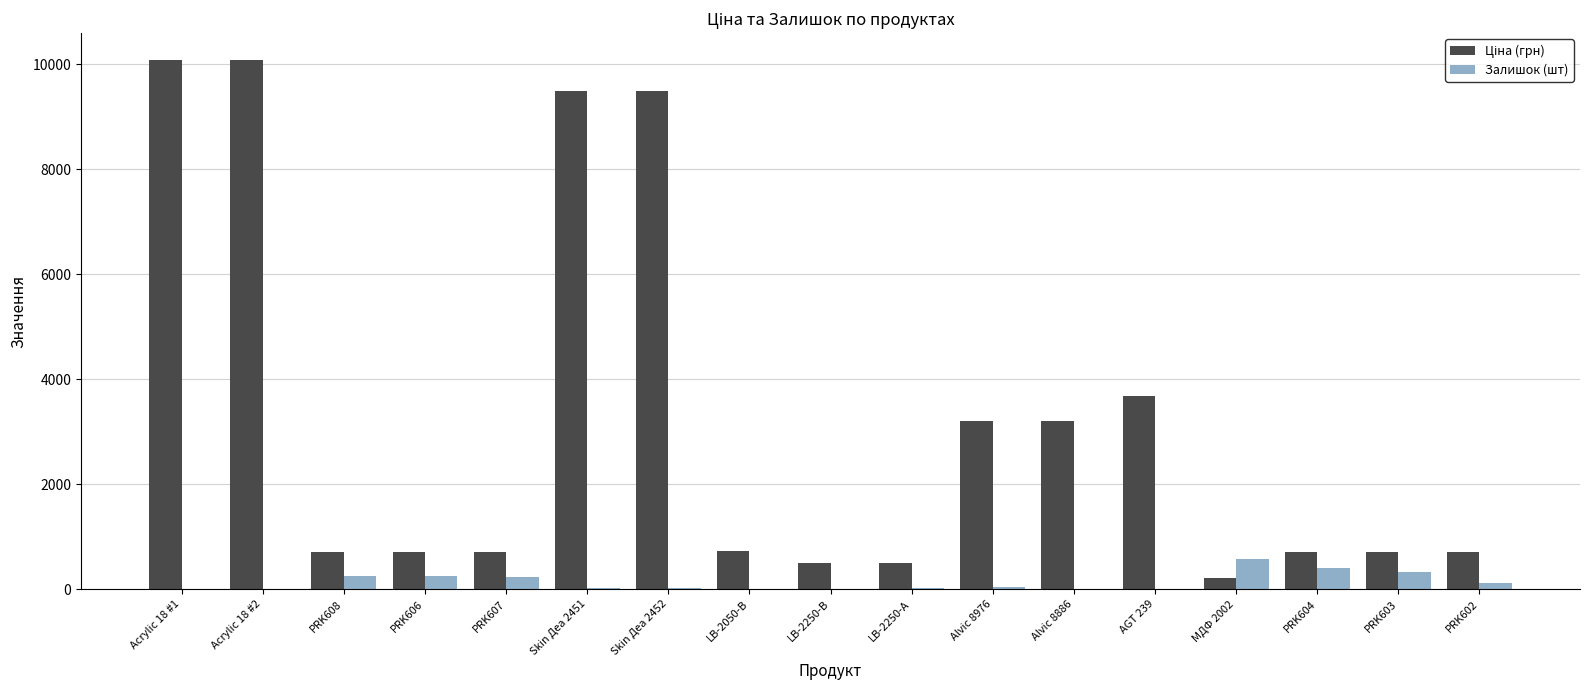

How many distinct data groups are displayed?

2